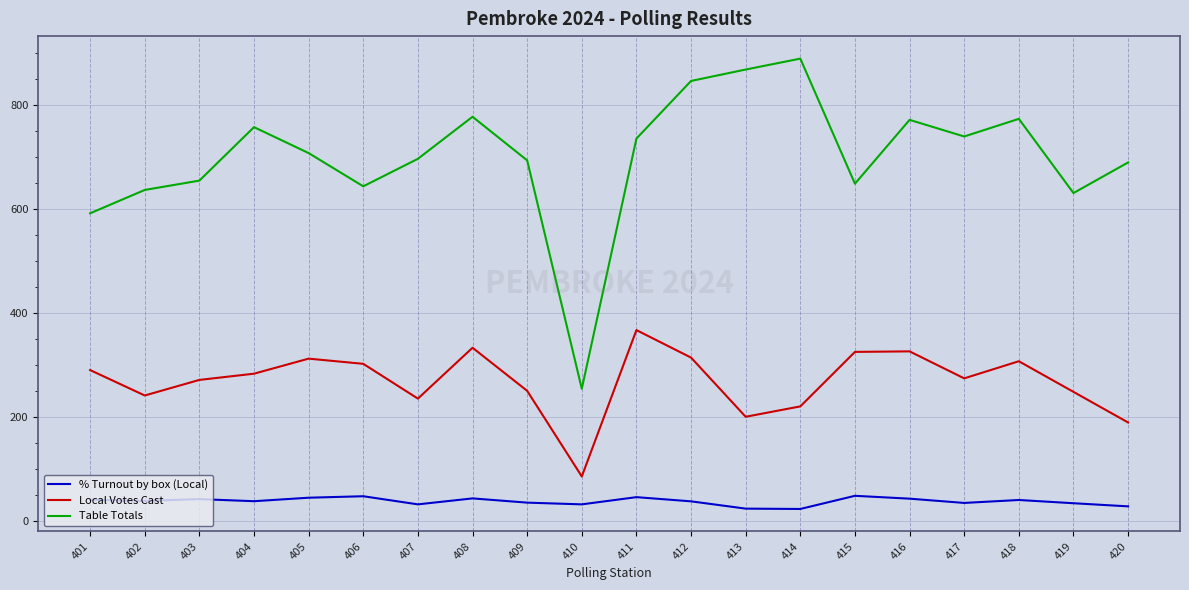

The value of % Turnout by box (Local) at 401 is 8.0. True or false?

False